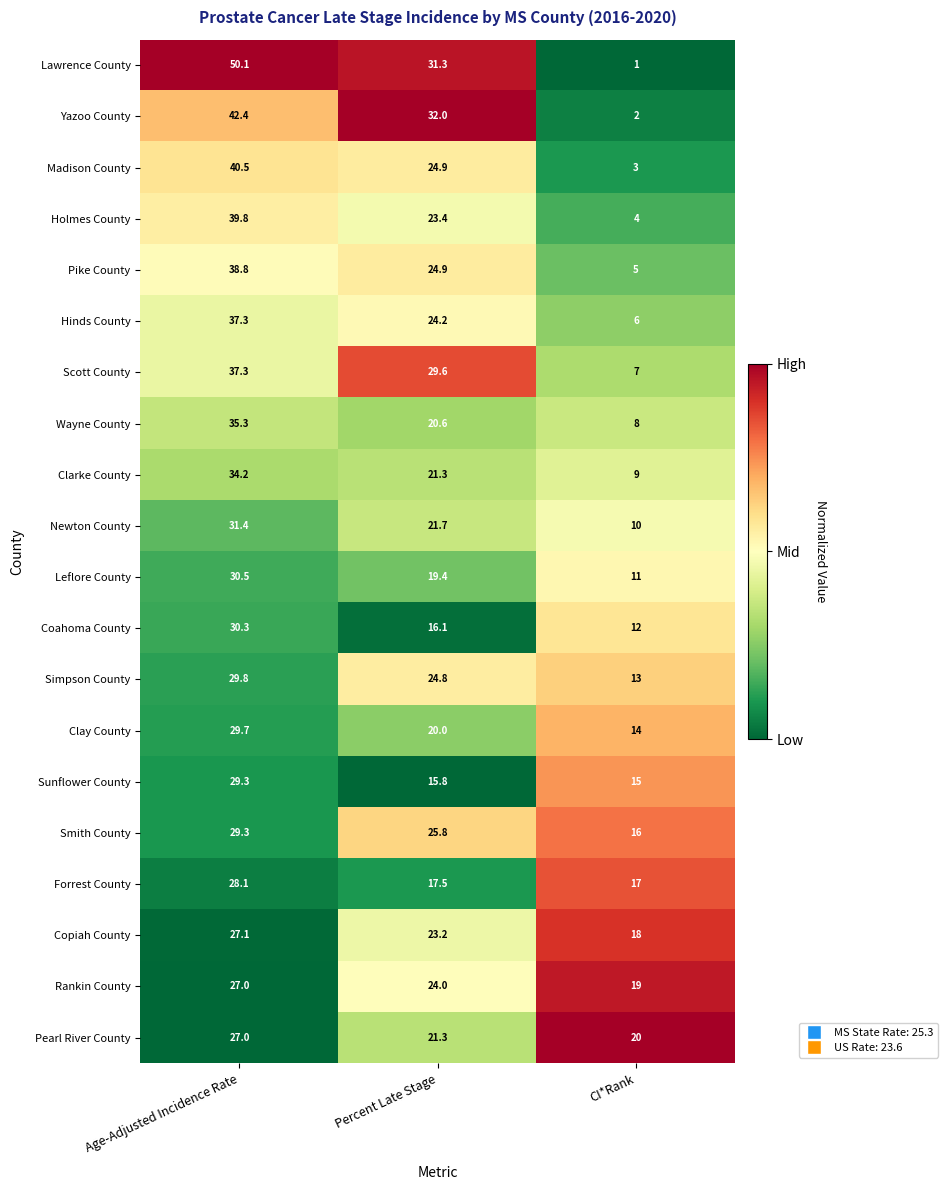

What is the sum of all Clarke County values?

64.5